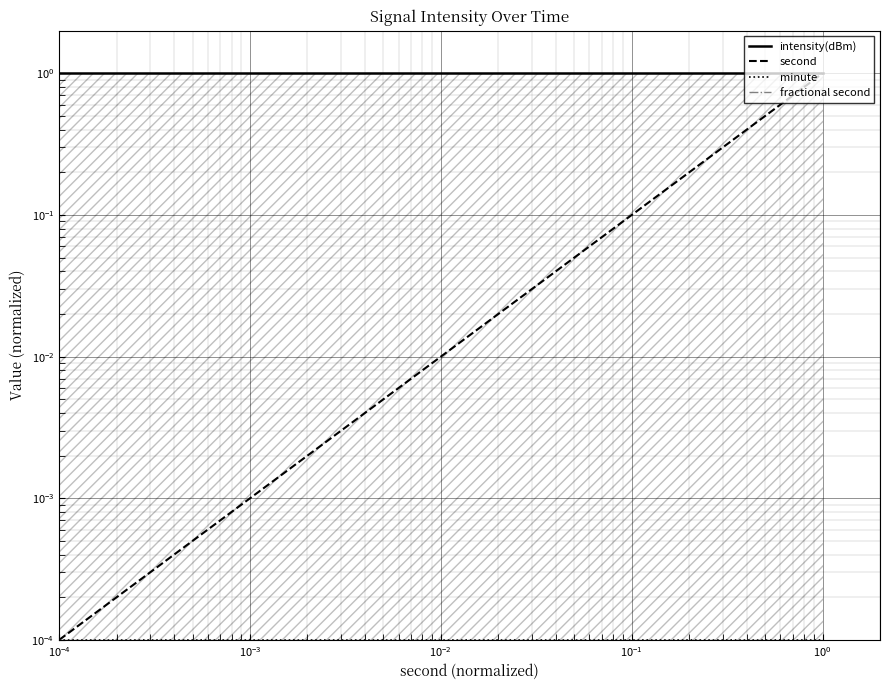

What is the label of the 19th point from the right?

$\mathdefault{10^{-4}}$